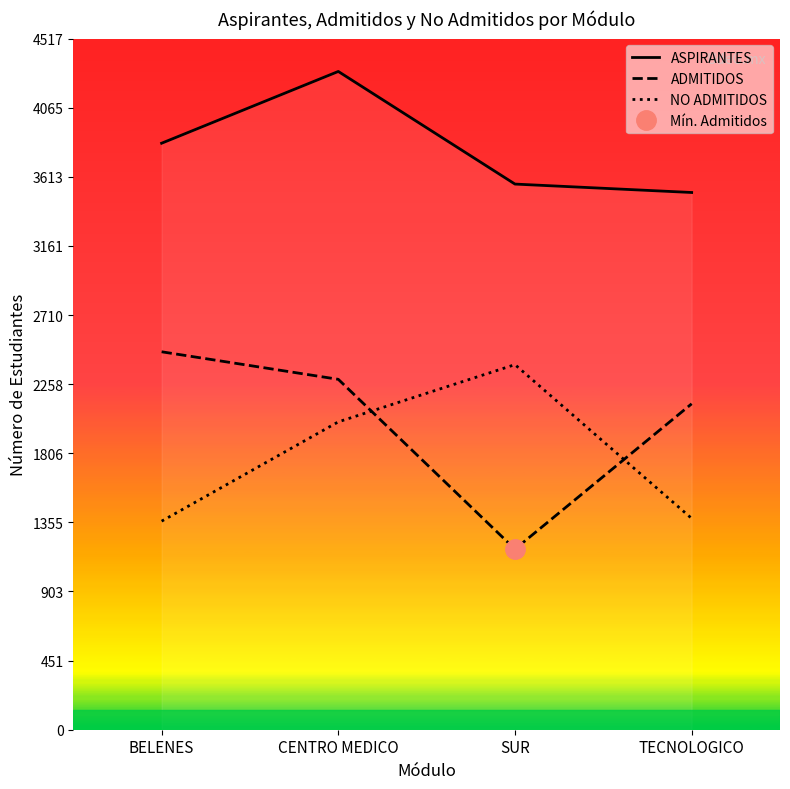

Rank the categories by ADMITIDOS value from lowest to highest.

SUR, TECNOLOGICO, CENTRO MEDICO, BELENES